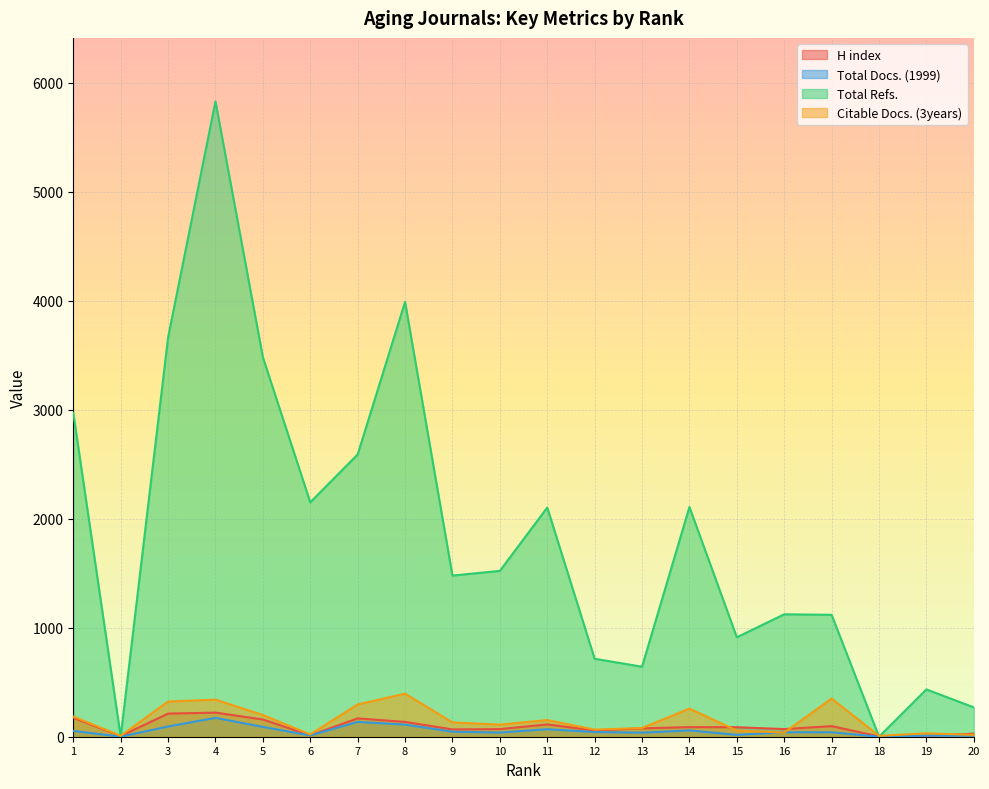

Where is the first local minimum for Total Docs. (1999)?

2